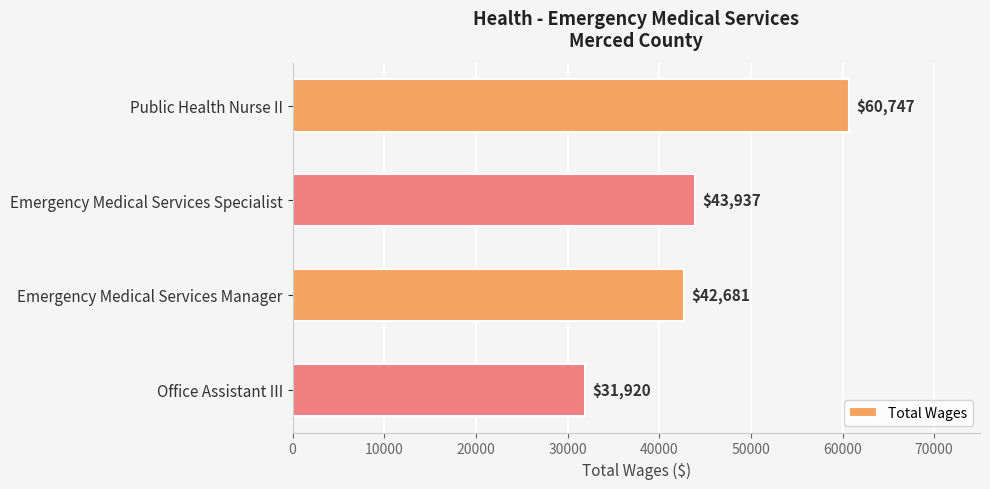

Reading top to bottom, transcribe all the data shown in this chart.

Public Health Nurse II=60747	Emergency Medical Services Specialist=43937	Emergency Medical Services Manager=42681	Office Assistant III=31920